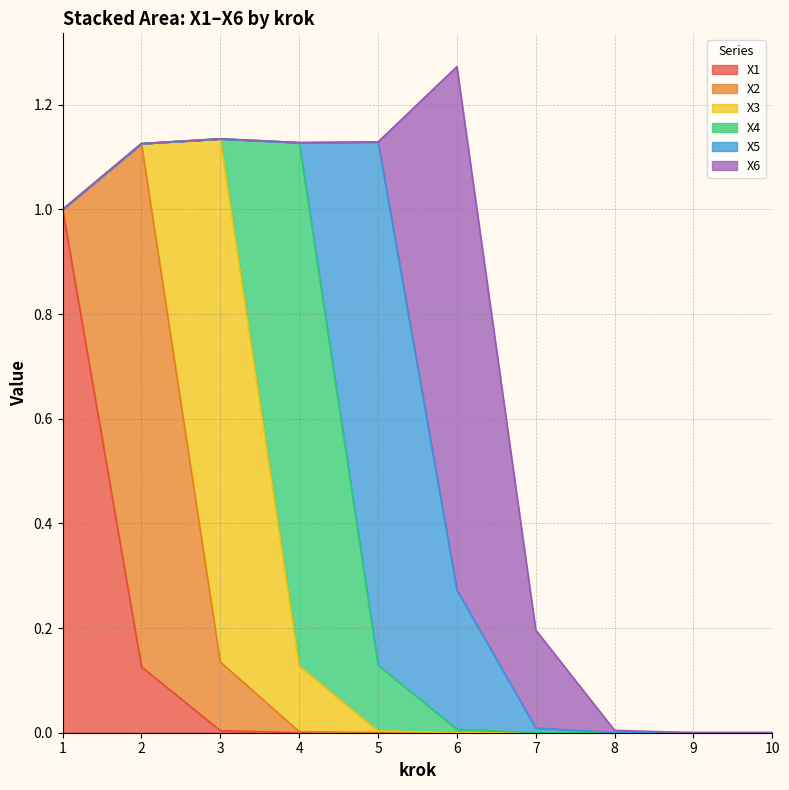

What is the average value of the X2 series?

0.1